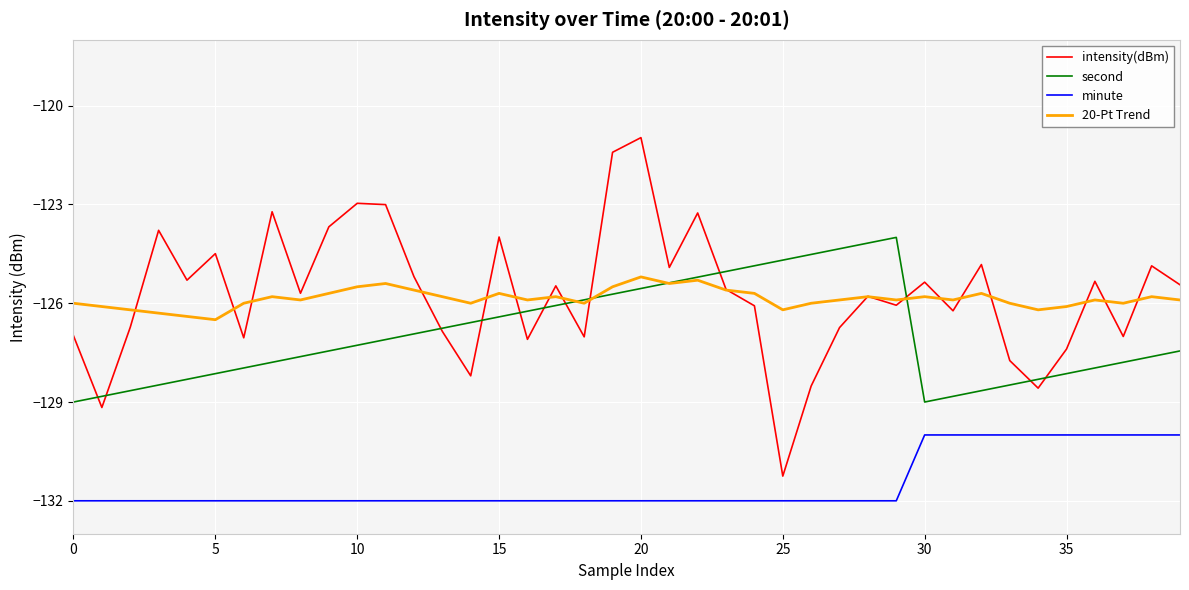

Which series has the largest range (max minus min)?

intensity(dBm)